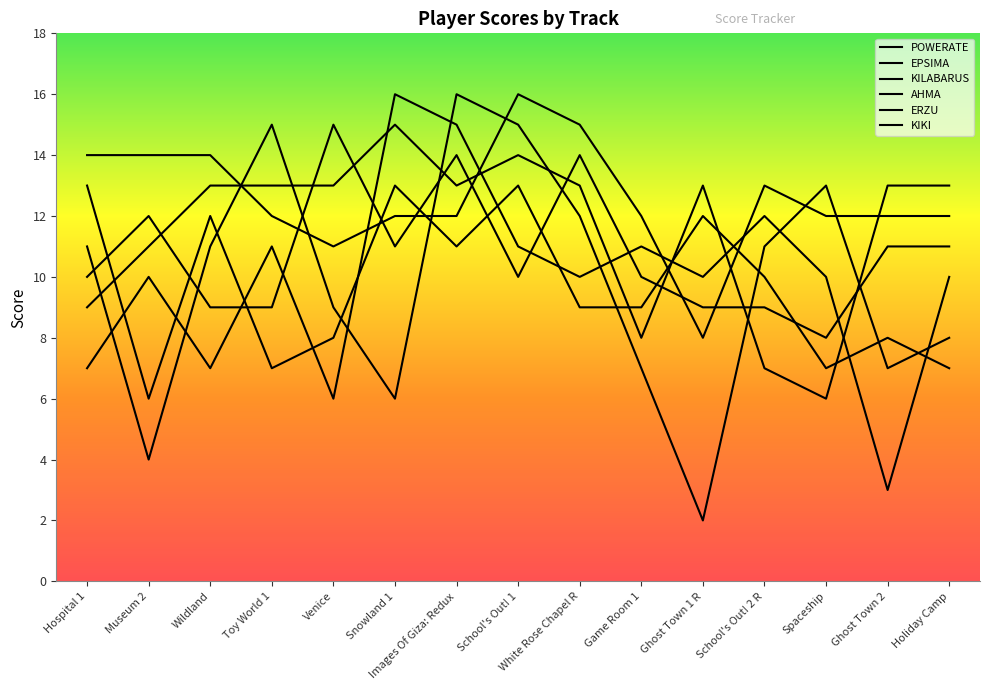

Which series has the largest total across all categories?

POWERATE